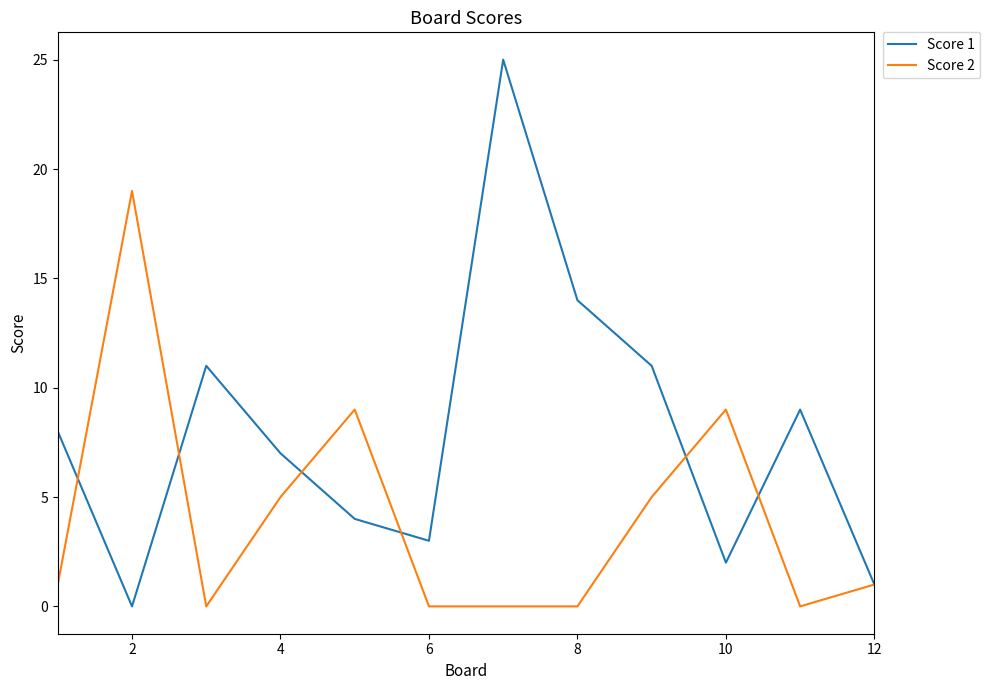

What is the difference between the second highest and minimum values in the Score 1 series?

14